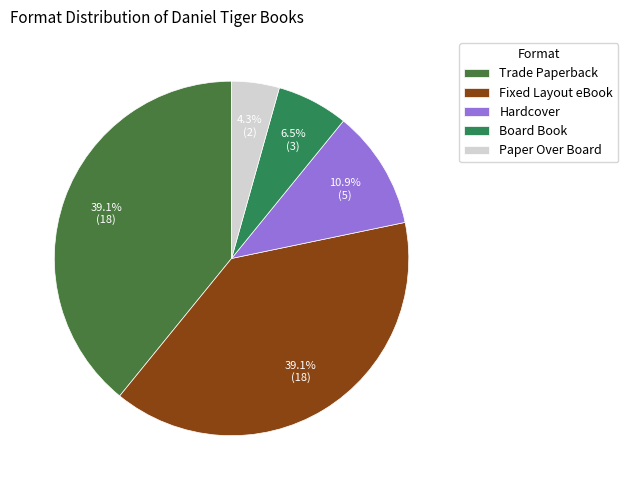

Which slice is the largest?

Trade Paperback